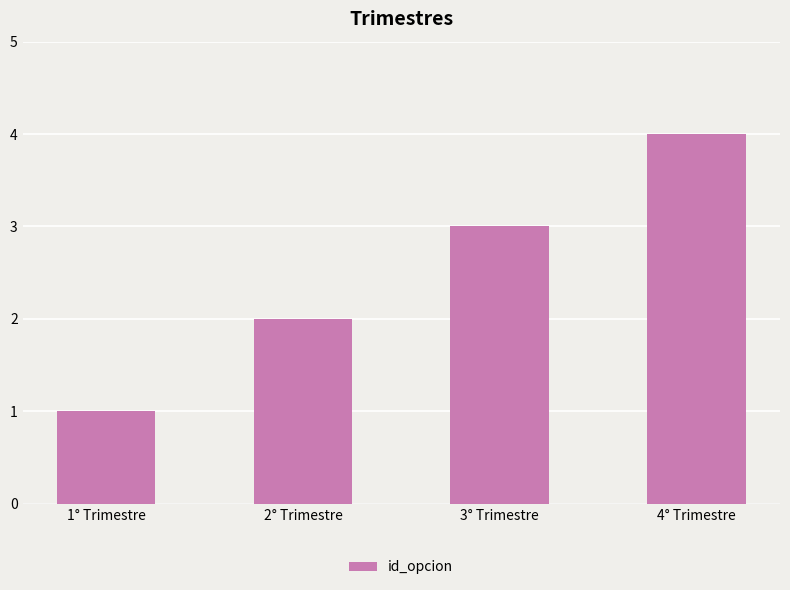

Between 1° Trimestre and 3° Trimestre, which is larger?

3° Trimestre